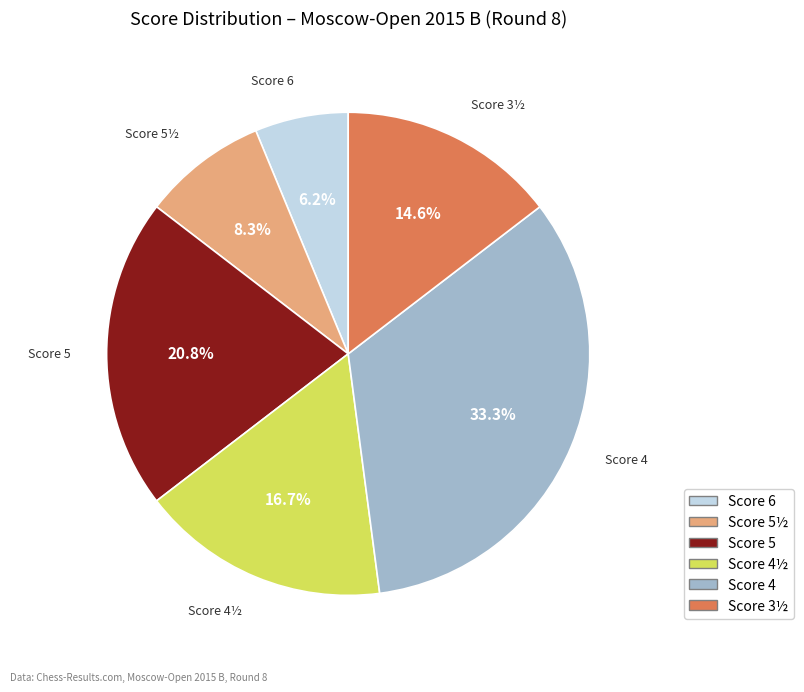

Is there any slice that represents more than half of the pie?

No